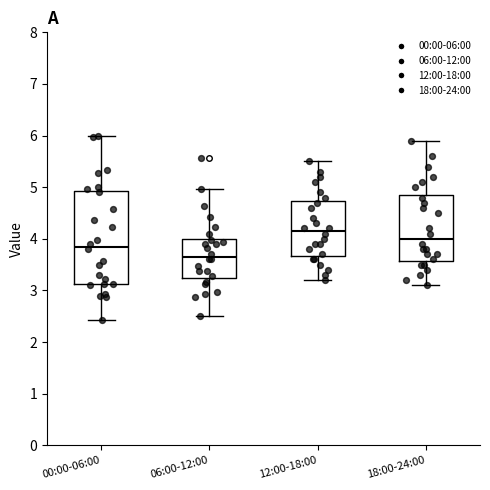

Which box's median line is the lowest?

06:00-12:00